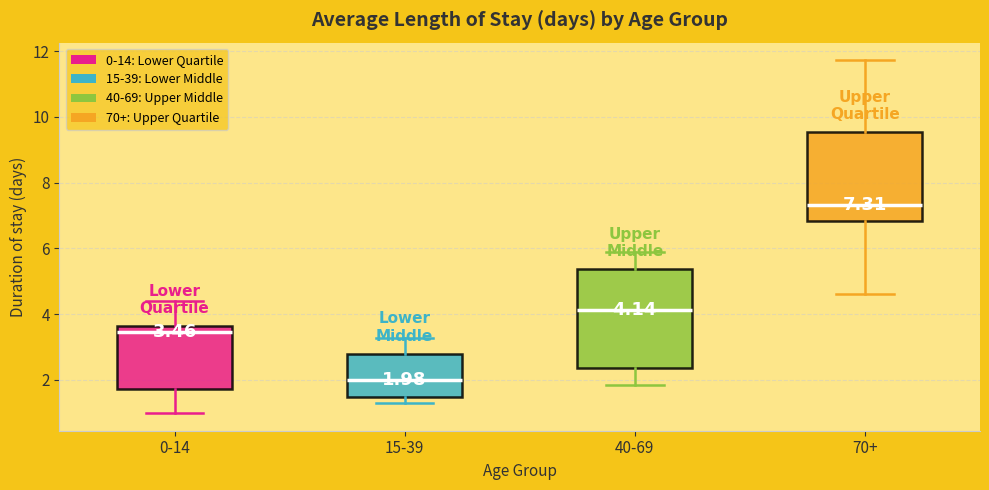

Which box has the highest median line?

70+